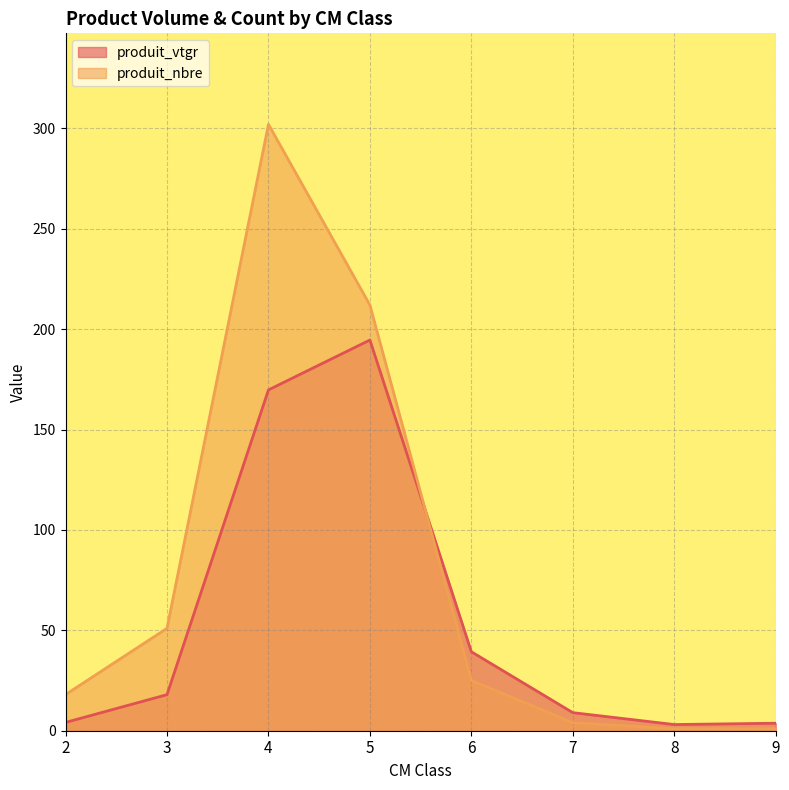

How many lines are shown in the chart?

2